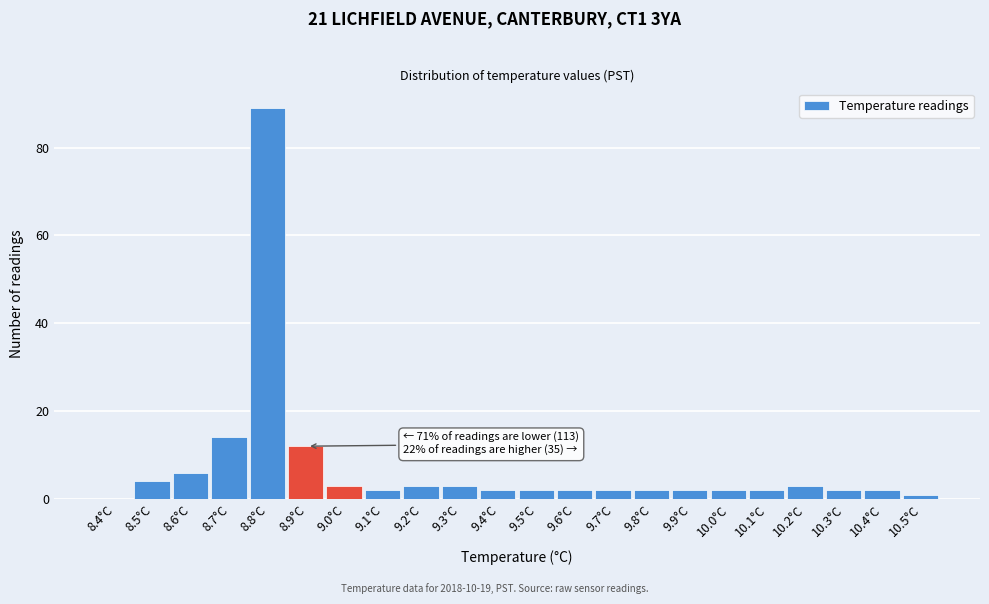

Reading right to left, extract all data points from this chart.

10.5°C=1	10.4°C=2	10.3°C=2	10.2°C=3	10.1°C=2	10.0°C=2	9.9°C=2	9.8°C=2	9.7°C=2	9.6°C=2	9.5°C=2	9.4°C=2	9.3°C=3	9.2°C=3	9.1°C=2	9.0°C=3	8.9°C=12	8.8°C=89	8.7°C=14	8.6°C=6	8.5°C=4	8.4°C=0